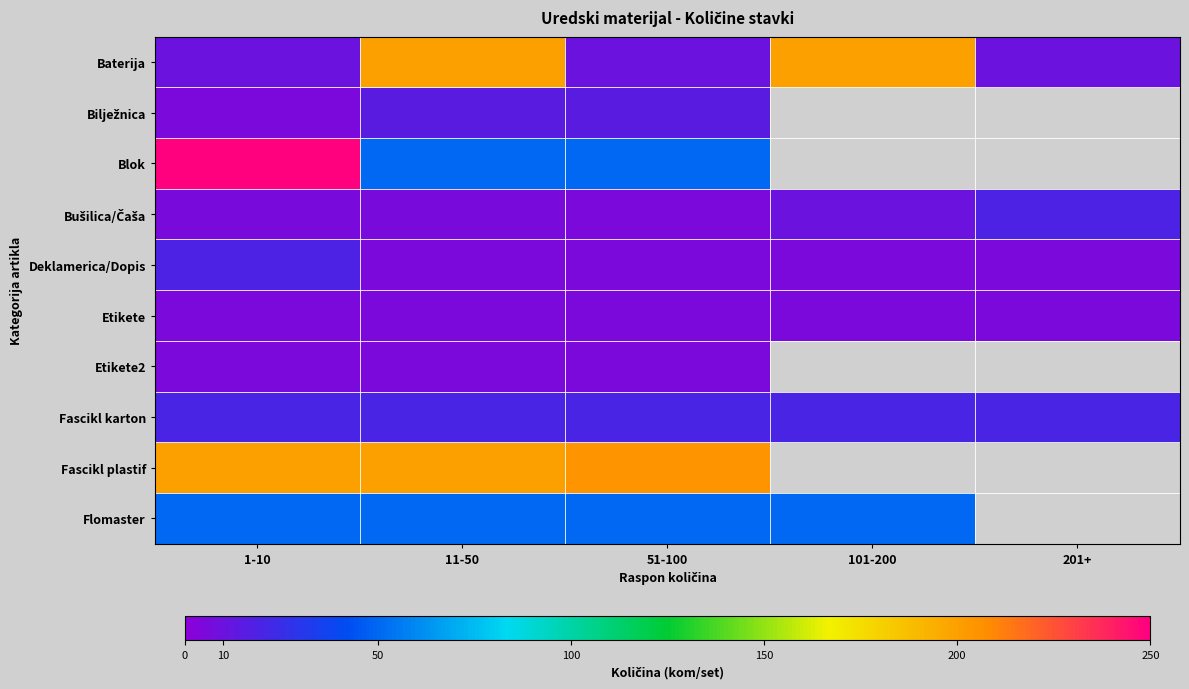

Where is Blok nearest to the value 150?

1-10